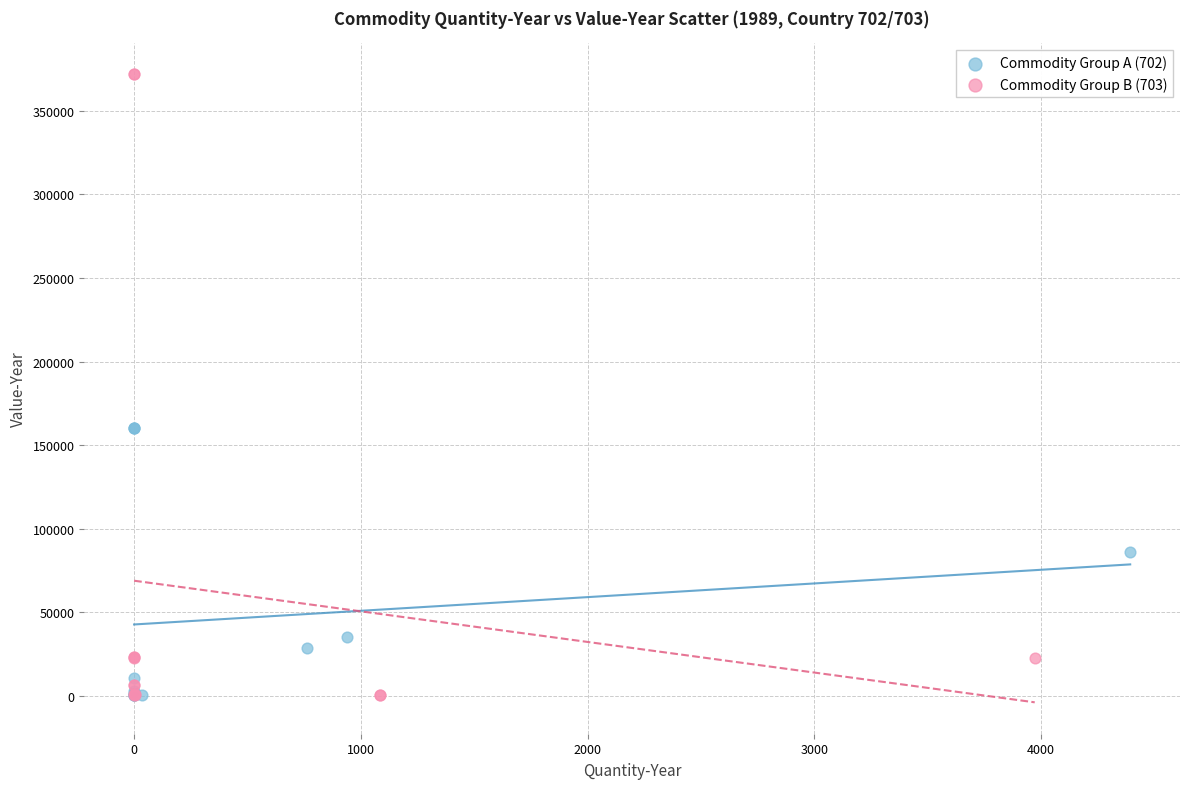

Which series has the widest spread of Y values?

Commodity Group B (703)